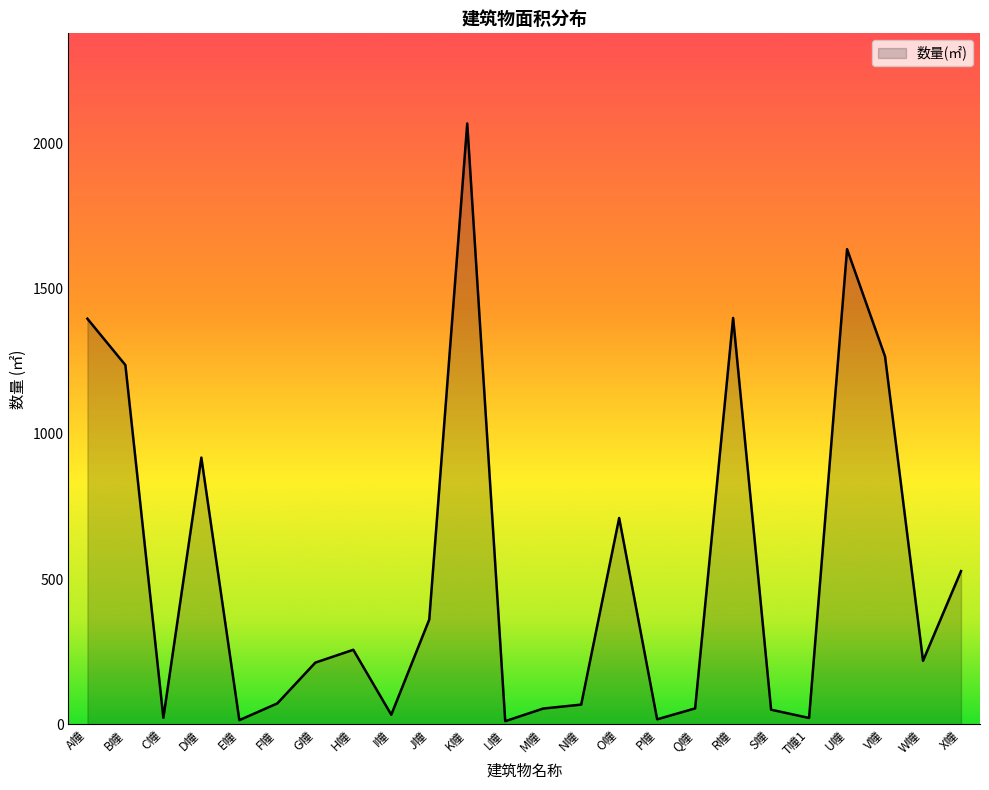

How many values are below 218?

12